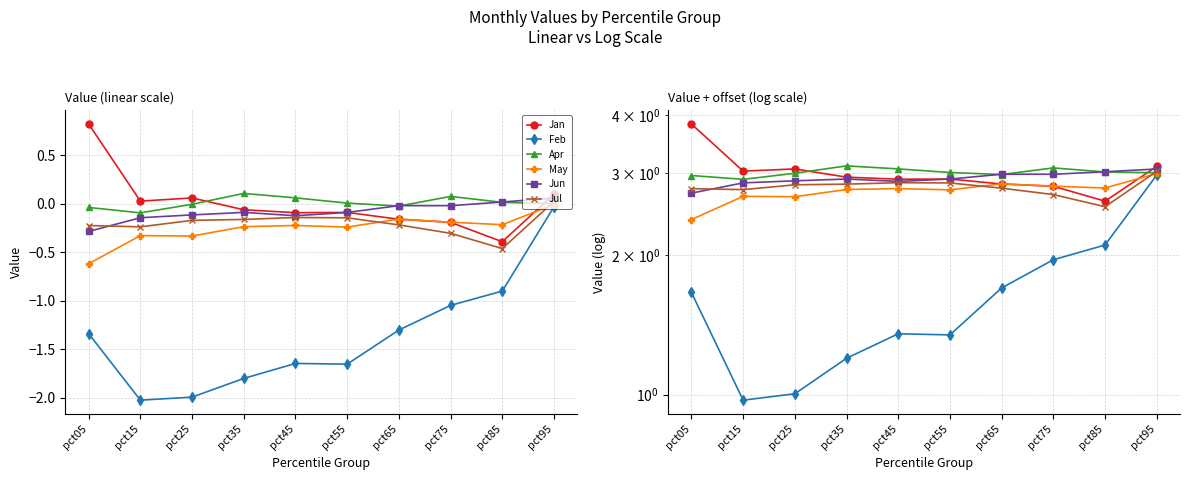

What is the minimum value for May?

2.4